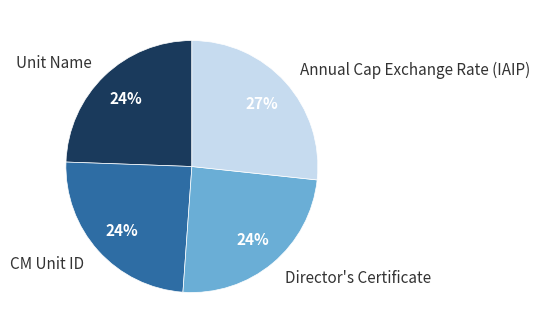

True or false: Annual Cap Exchange Rate (IAIP) accounts for 99% of the total.

False